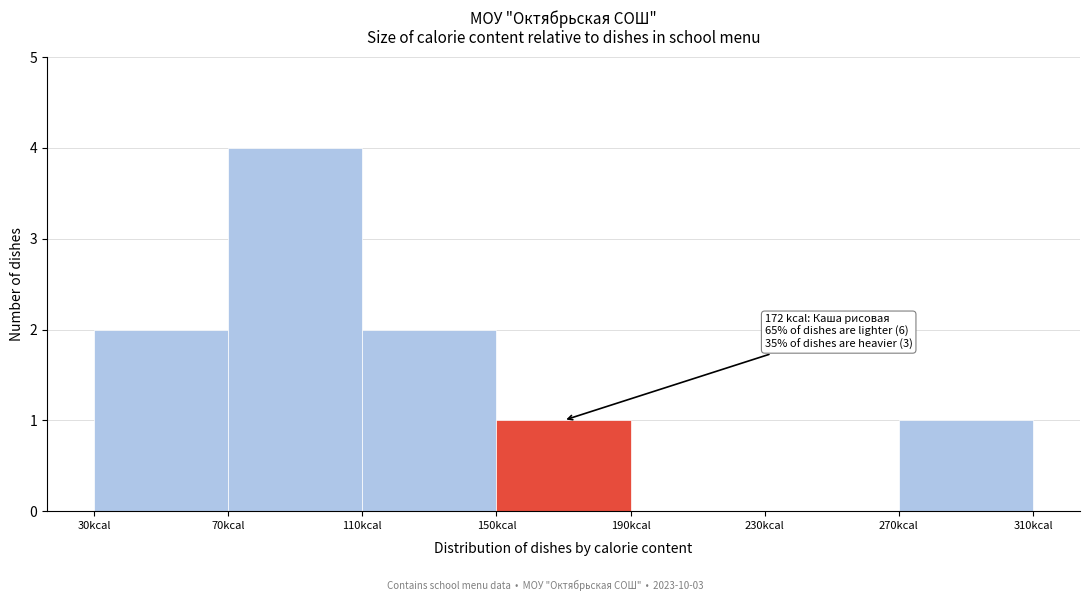

Over which range of the x-axis is the bar tallest?

70 to 110